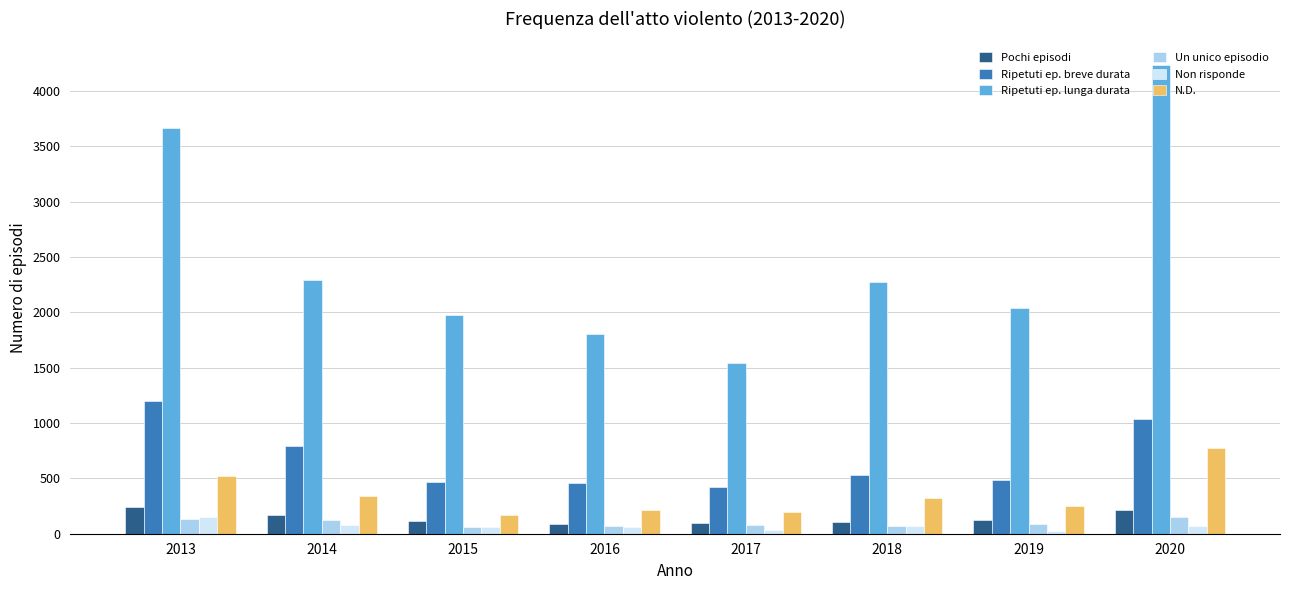

Is the value of Non risponde at 2018 greater than the value of Ripetuti ep. lunga durata at 2013?

No